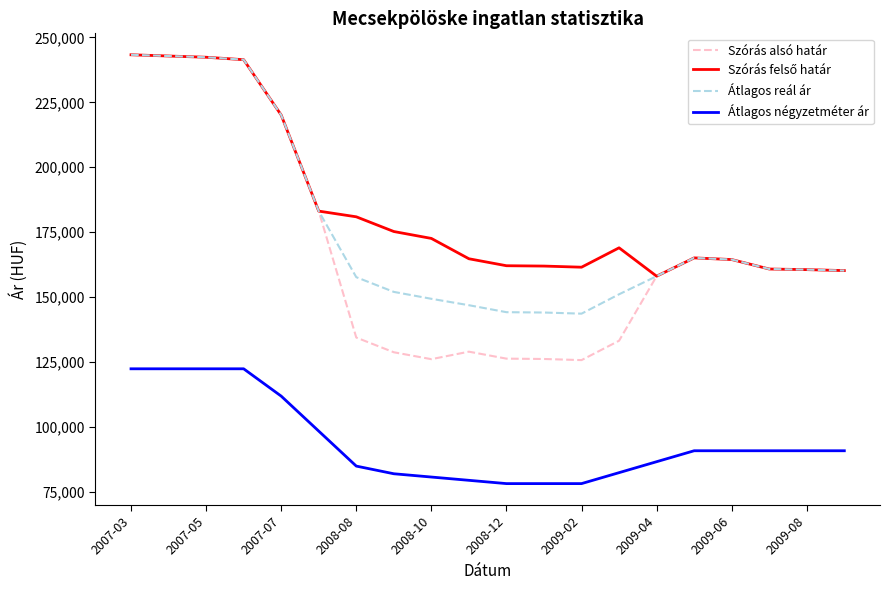

True or false: Átlagos négyzetméter ár and Szórás alsó határ cross at least once.

False